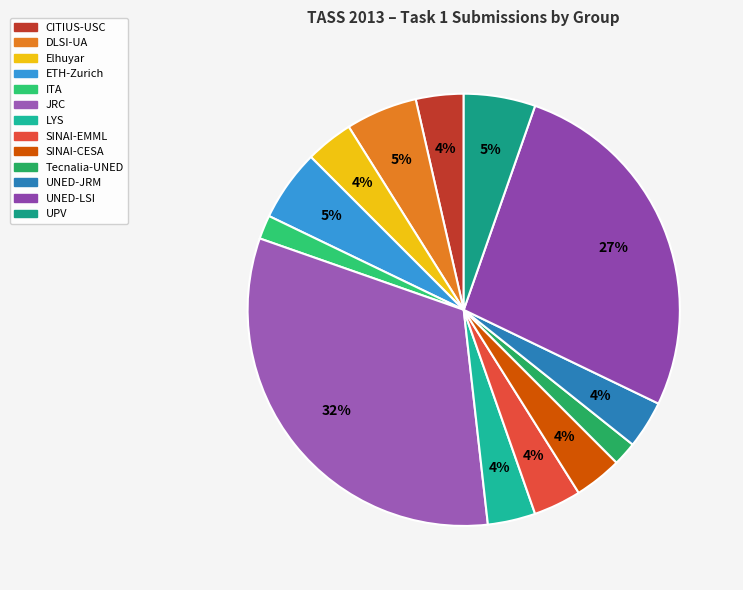

Is the sum of DLSI-UA and JRC greater than half?

No